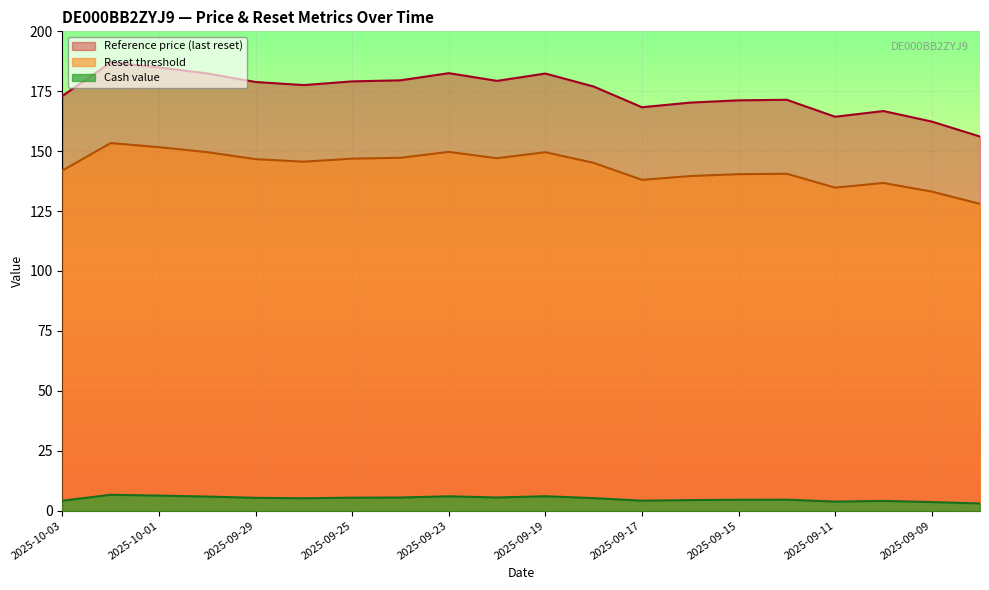

What is the sum of the Cash value values at 2025-10-01 and 2025-09-12?

10.8